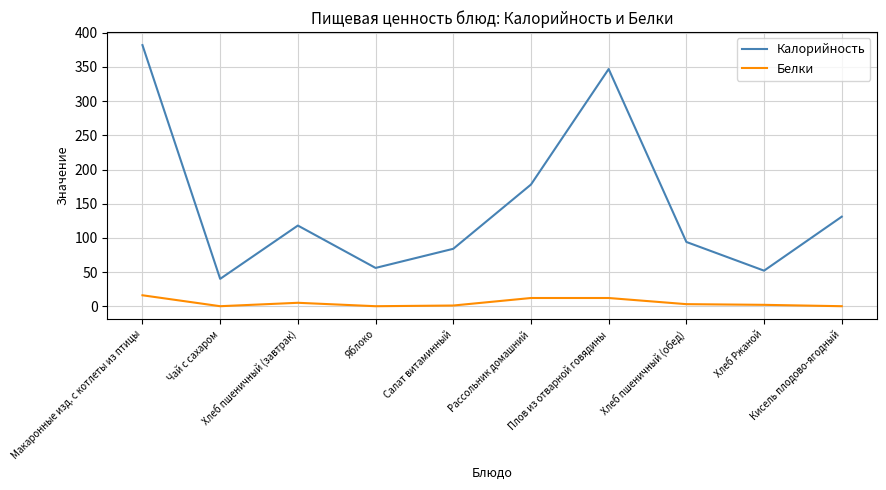

How many categories are shown in the chart?

10